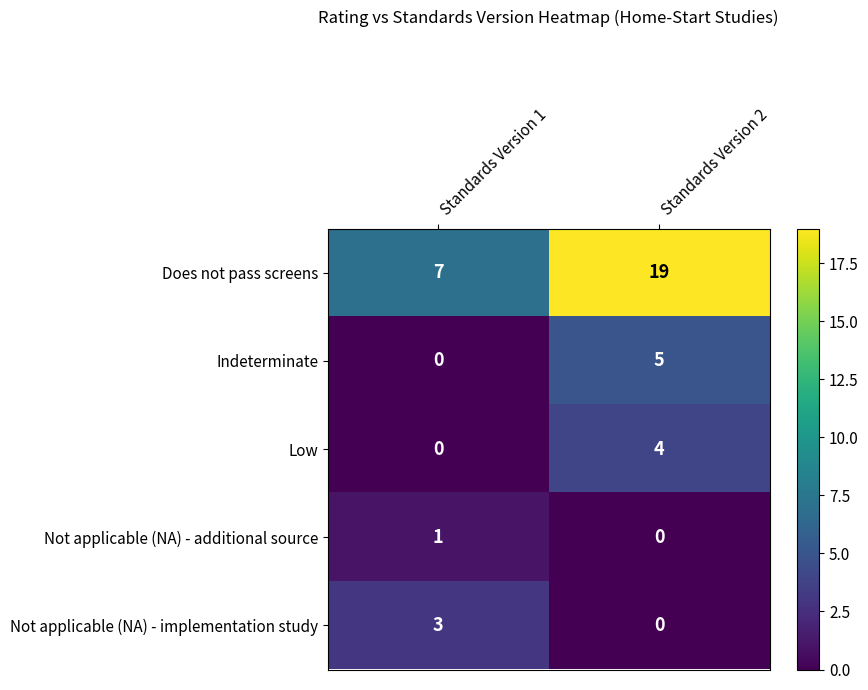

What is the difference between the Not applicable (NA) - implementation study values at Standards Version 2 and Standards Version 1?

3